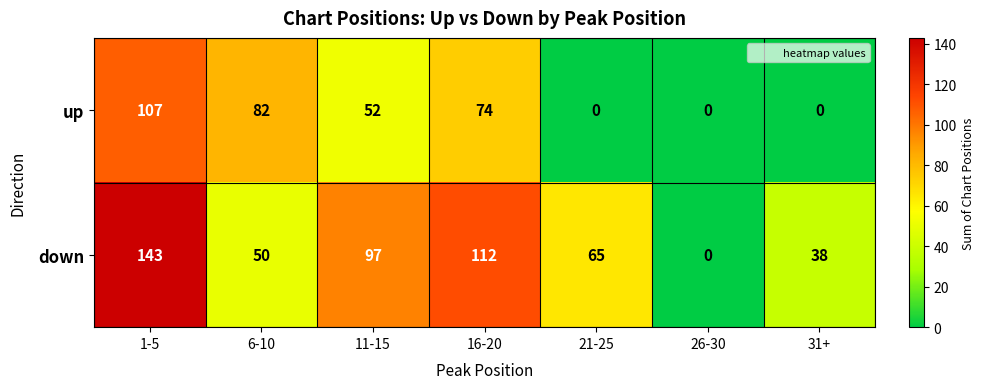

What is the difference between the maximum and minimum values in the up series?

107